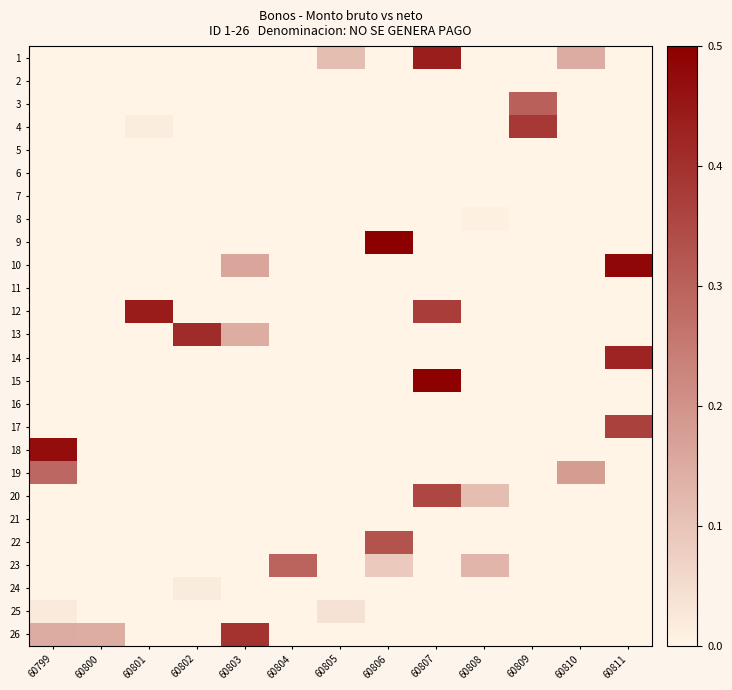

Reading right to left, what are all the values shown in this chart?

1: 60811=0.0	60810=0.2	60809=0.0	60808=0.0	60807=0.4	60806=0.0	60805=0.1	60804=0.0	60803=0.0	60802=0.0	60801=0.0	60800=0.0	60799=0.0
2: 60811=0.0	60810=0.0	60809=0.0	60808=0.0	60807=0.0	60806=0.0	60805=0.0	60804=0.0	60803=0.0	60802=0.0	60801=0.0	60800=0.0	60799=0.0
3: 60811=0.0	60810=0.0	60809=0.3	60808=0.0	60807=0.0	60806=0.0	60805=0.0	60804=0.0	60803=0.0	60802=0.0	60801=0.0	60800=0.0	60799=0.0
4: 60811=0.0	60810=0.0	60809=0.4	60808=0.0	60807=0.0	60806=0.0	60805=0.0	60804=0.0	60803=0.0	60802=0.0	60801=0.0	60800=0.0	60799=0.0
5: 60811=0.0	60810=0.0	60809=0.0	60808=0.0	60807=0.0	60806=0.0	60805=0.0	60804=0.0	60803=0.0	60802=0.0	60801=0.0	60800=0.0	60799=0.0
6: 60811=0.0	60810=0.0	60809=0.0	60808=0.0	60807=0.0	60806=0.0	60805=0.0	60804=0.0	60803=0.0	60802=0.0	60801=0.0	60800=0.0	60799=0.0
7: 60811=0.0	60810=0.0	60809=0.0	60808=0.0	60807=0.0	60806=0.0	60805=0.0	60804=0.0	60803=0.0	60802=0.0	60801=0.0	60800=0.0	60799=0.0
8: 60811=0.0	60810=0.0	60809=0.0	60808=0.0	60807=0.0	60806=0.0	60805=0.0	60804=0.0	60803=0.0	60802=0.0	60801=0.0	60800=0.0	60799=0.0
9: 60811=0.0	60810=0.0	60809=0.0	60808=0.0	60807=0.0	60806=0.5	60805=0.0	60804=0.0	60803=0.0	60802=0.0	60801=0.0	60800=0.0	60799=0.0
10: 60811=0.5	60810=0.0	60809=0.0	60808=0.0	60807=0.0	60806=0.0	60805=0.0	60804=0.0	60803=0.2	60802=0.0	60801=0.0	60800=0.0	60799=0.0
11: 60811=0.0	60810=0.0	60809=0.0	60808=0.0	60807=0.0	60806=0.0	60805=0.0	60804=0.0	60803=0.0	60802=0.0	60801=0.0	60800=0.0	60799=0.0
12: 60811=0.0	60810=0.0	60809=0.0	60808=0.0	60807=0.4	60806=0.0	60805=0.0	60804=0.0	60803=0.0	60802=0.0	60801=0.4	60800=0.0	60799=0.0
13: 60811=0.0	60810=0.0	60809=0.0	60808=0.0	60807=0.0	60806=0.0	60805=0.0	60804=0.0	60803=0.1	60802=0.4	60801=0.0	60800=0.0	60799=0.0
14: 60811=0.4	60810=0.0	60809=0.0	60808=0.0	60807=0.0	60806=0.0	60805=0.0	60804=0.0	60803=0.0	60802=0.0	60801=0.0	60800=0.0	60799=0.0
15: 60811=0.0	60810=0.0	60809=0.0	60808=0.0	60807=0.5	60806=0.0	60805=0.0	60804=0.0	60803=0.0	60802=0.0	60801=0.0	60800=0.0	60799=0.0
16: 60811=0.0	60810=0.0	60809=0.0	60808=0.0	60807=0.0	60806=0.0	60805=0.0	60804=0.0	60803=0.0	60802=0.0	60801=0.0	60800=0.0	60799=0.0
17: 60811=0.4	60810=0.0	60809=0.0	60808=0.0	60807=0.0	60806=0.0	60805=0.0	60804=0.0	60803=0.0	60802=0.0	60801=0.0	60800=0.0	60799=0.0
18: 60811=0.0	60810=0.0	60809=0.0	60808=0.0	60807=0.0	60806=0.0	60805=0.0	60804=0.0	60803=0.0	60802=0.0	60801=0.0	60800=0.0	60799=0.5
19: 60811=0.0	60810=0.2	60809=0.0	60808=0.0	60807=0.0	60806=0.0	60805=0.0	60804=0.0	60803=0.0	60802=0.0	60801=0.0	60800=0.0	60799=0.3
20: 60811=0.0	60810=0.0	60809=0.0	60808=0.1	60807=0.4	60806=0.0	60805=0.0	60804=0.0	60803=0.0	60802=0.0	60801=0.0	60800=0.0	60799=0.0
21: 60811=0.0	60810=0.0	60809=0.0	60808=0.0	60807=0.0	60806=0.0	60805=0.0	60804=0.0	60803=0.0	60802=0.0	60801=0.0	60800=0.0	60799=0.0
22: 60811=0.0	60810=0.0	60809=0.0	60808=0.0	60807=0.0	60806=0.3	60805=0.0	60804=0.0	60803=0.0	60802=0.0	60801=0.0	60800=0.0	60799=0.0
23: 60811=0.0	60810=0.0	60809=0.0	60808=0.1	60807=0.0	60806=0.1	60805=0.0	60804=0.3	60803=0.0	60802=0.0	60801=0.0	60800=0.0	60799=0.0
24: 60811=0.0	60810=0.0	60809=0.0	60808=0.0	60807=0.0	60806=0.0	60805=0.0	60804=0.0	60803=0.0	60802=0.0	60801=0.0	60800=0.0	60799=0.0
25: 60811=0.0	60810=0.0	60809=0.0	60808=0.0	60807=0.0	60806=0.0	60805=0.0	60804=0.0	60803=0.0	60802=0.0	60801=0.0	60800=0.0	60799=0.0
26: 60811=0.0	60810=0.0	60809=0.0	60808=0.0	60807=0.0	60806=0.0	60805=0.0	60804=0.0	60803=0.4	60802=0.0	60801=0.0	60800=0.1	60799=0.1